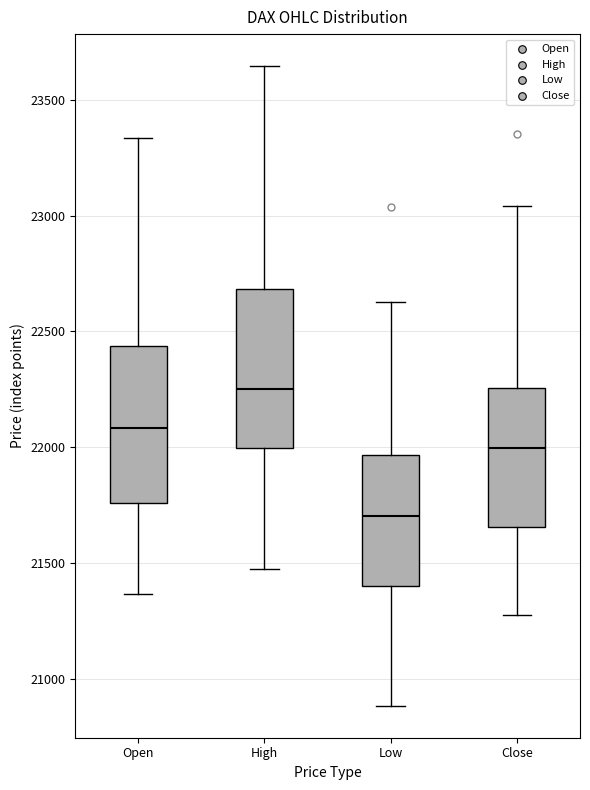

Reading left to right, transcribe this box plot: for each box, give where its median line is, the range the box spans, and where its two whiskers end, as read against the y-axis. The values are not printed on the chart, so give them approximately, as read against the axis.

Open: median 22100, box 21750 to 22450, whiskers 21350 to 23350
High: median 22250, box 22000 to 22700, whiskers 21500 to 23650
Low: median 21700, box 21400 to 21950, whiskers 20900 to 22650
Close: median 22000, box 21650 to 22250, whiskers 21300 to 23050